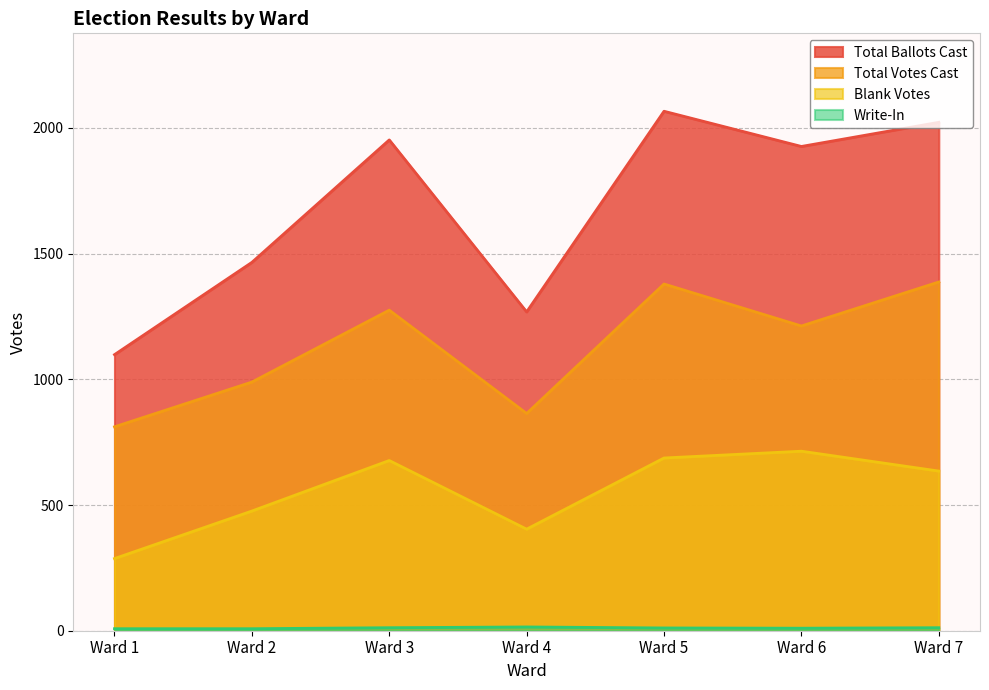

At which label is Blank Votes closest to 500?

Ward 2